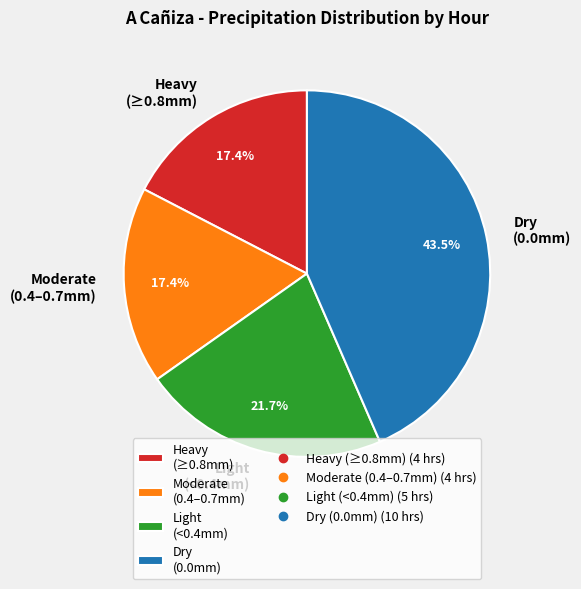

Which category has the biggest portion of the pie?

Dry (0.0mm)